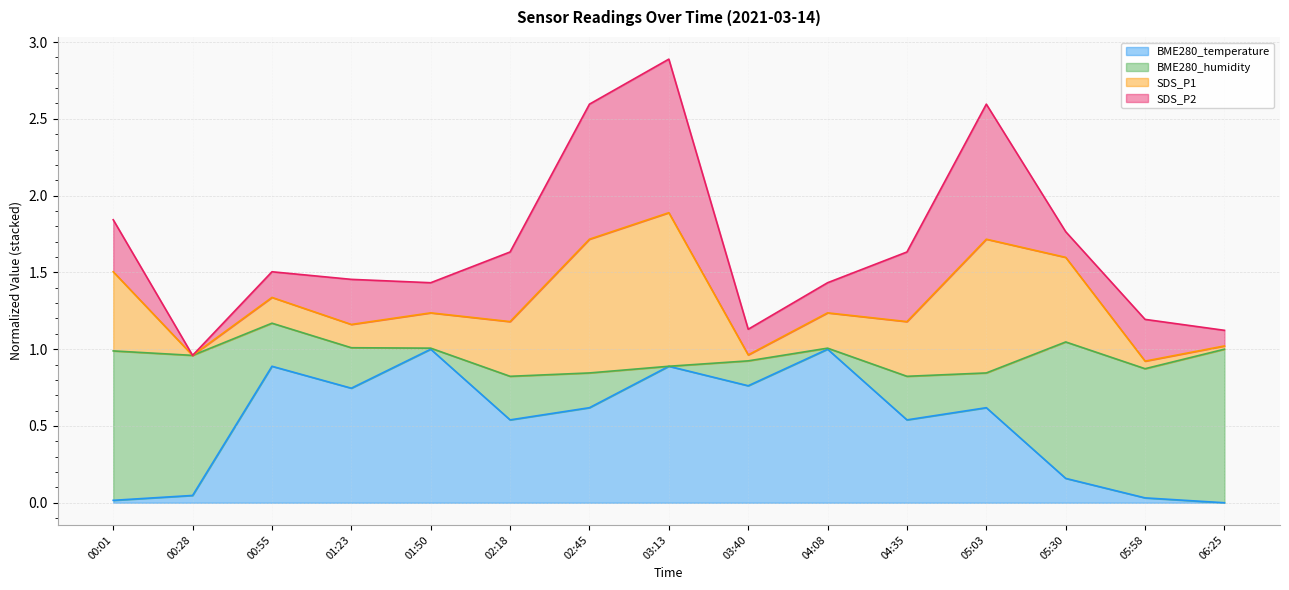

Does the chart have visible grid lines?

Yes